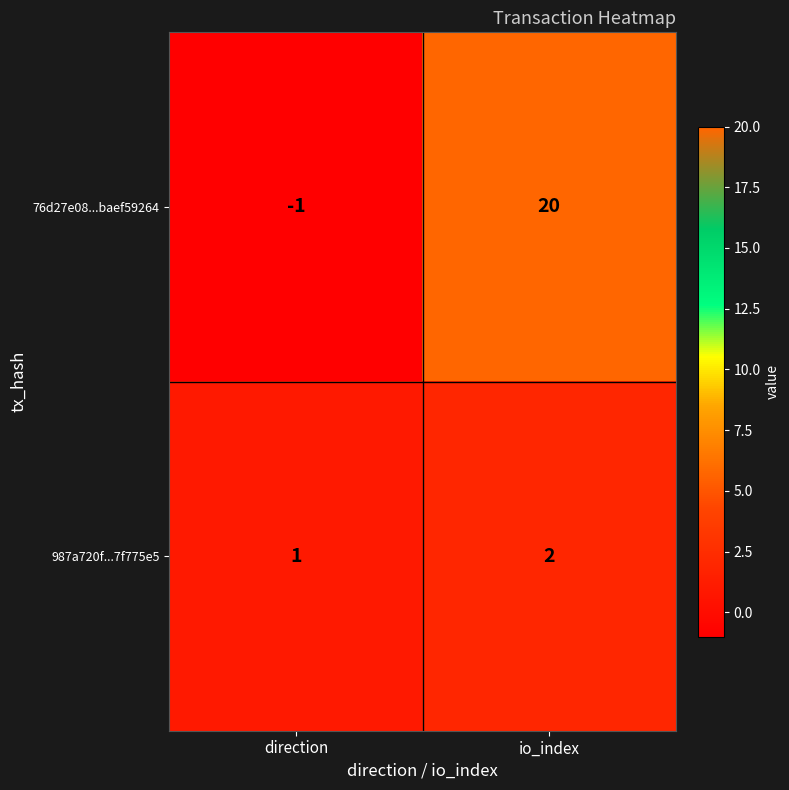

Reading left to right, extract all data points from this chart.

76d27e08...baef59264: direction=-1	io_index=20
987a720f...7f775e5: direction=1	io_index=2